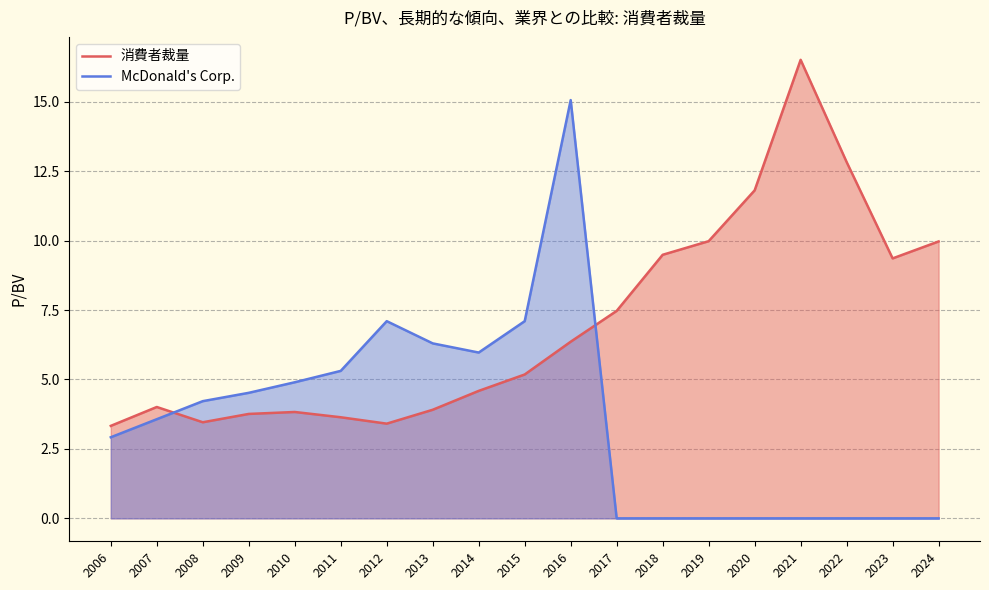

Between 2006 and 2015, which series saw the biggest shift?

McDonald's Corp.